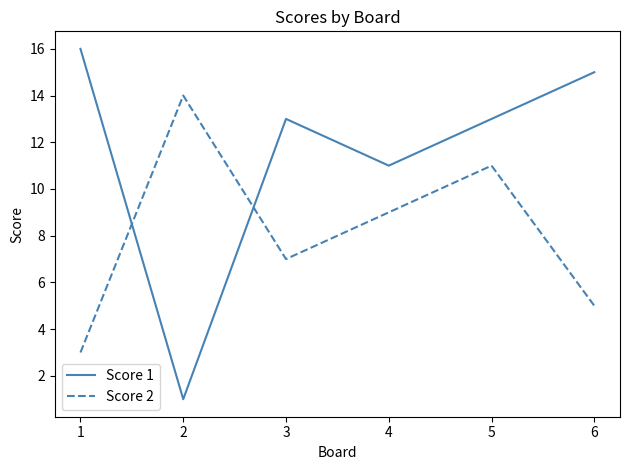

Rank the categories by Score 2 value from highest to lowest.

2, 5, 4, 3, 6, 1